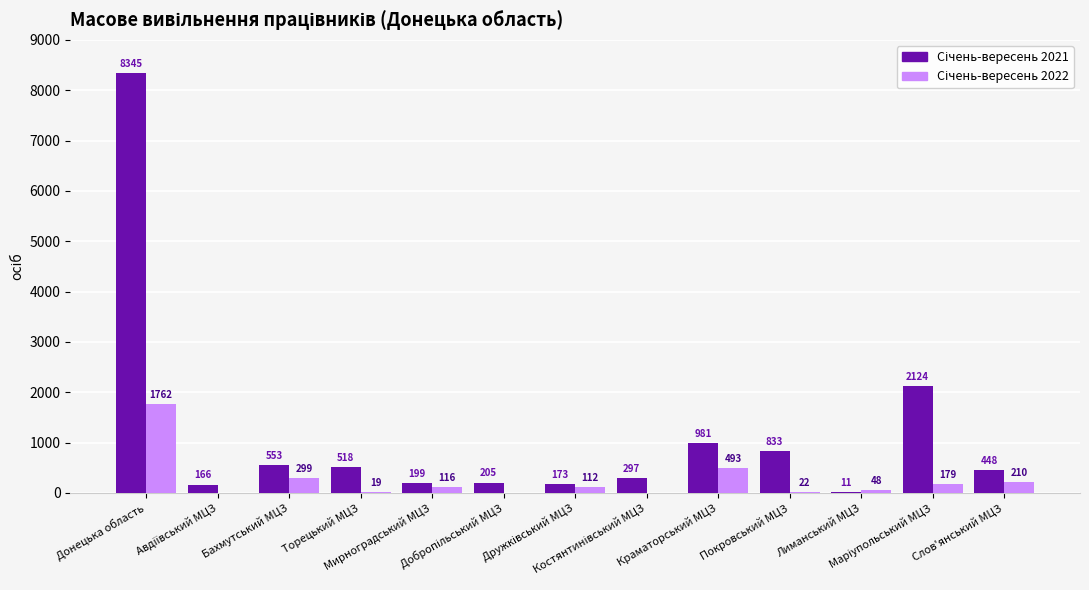

The Січень-вересень 2021 series shows 11 at Лиманський МЦЗ. True or false?

True